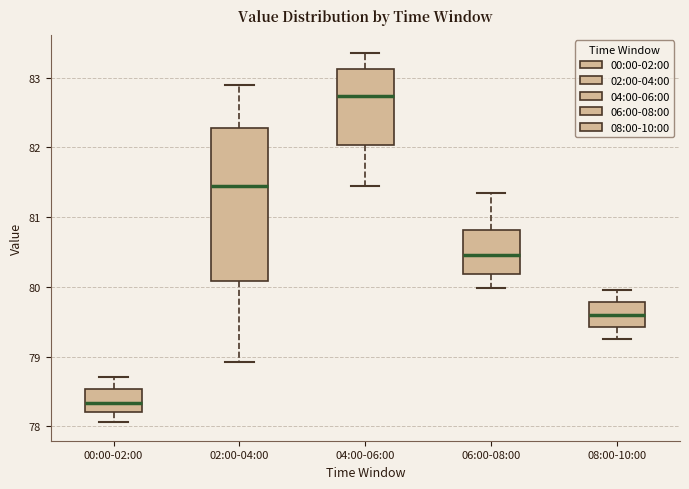

Which box is the tallest, from its lower edge to its upper edge?

02:00-04:00